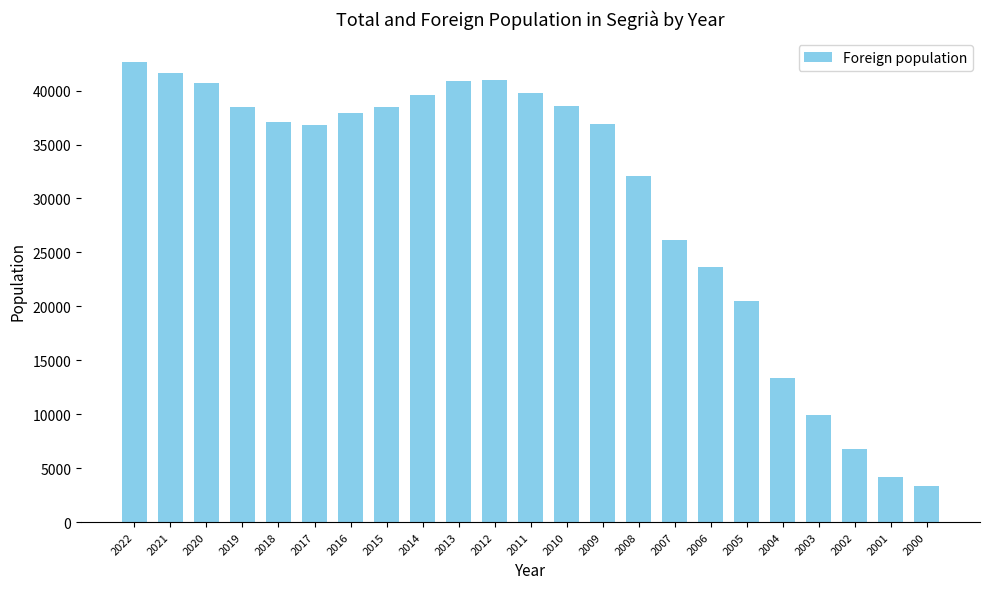

True or false: the data shows 24767 at 2021.

False